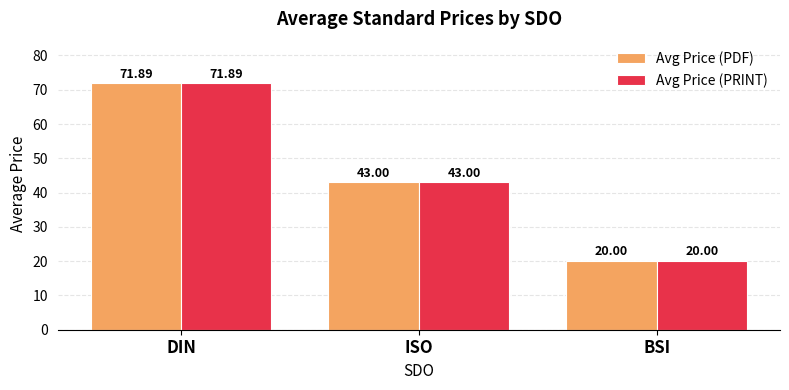

What is the approximate value of Avg Price (PRINT) at ISO?

43.0